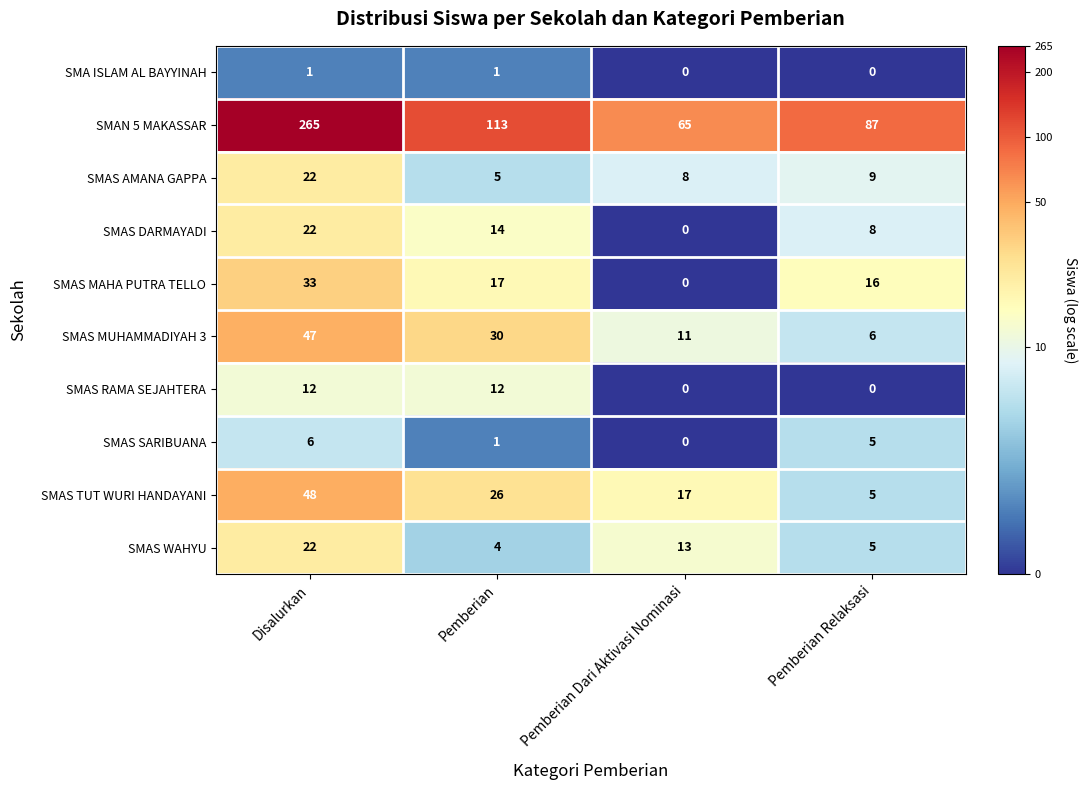

How many categories are shown in the chart?

4